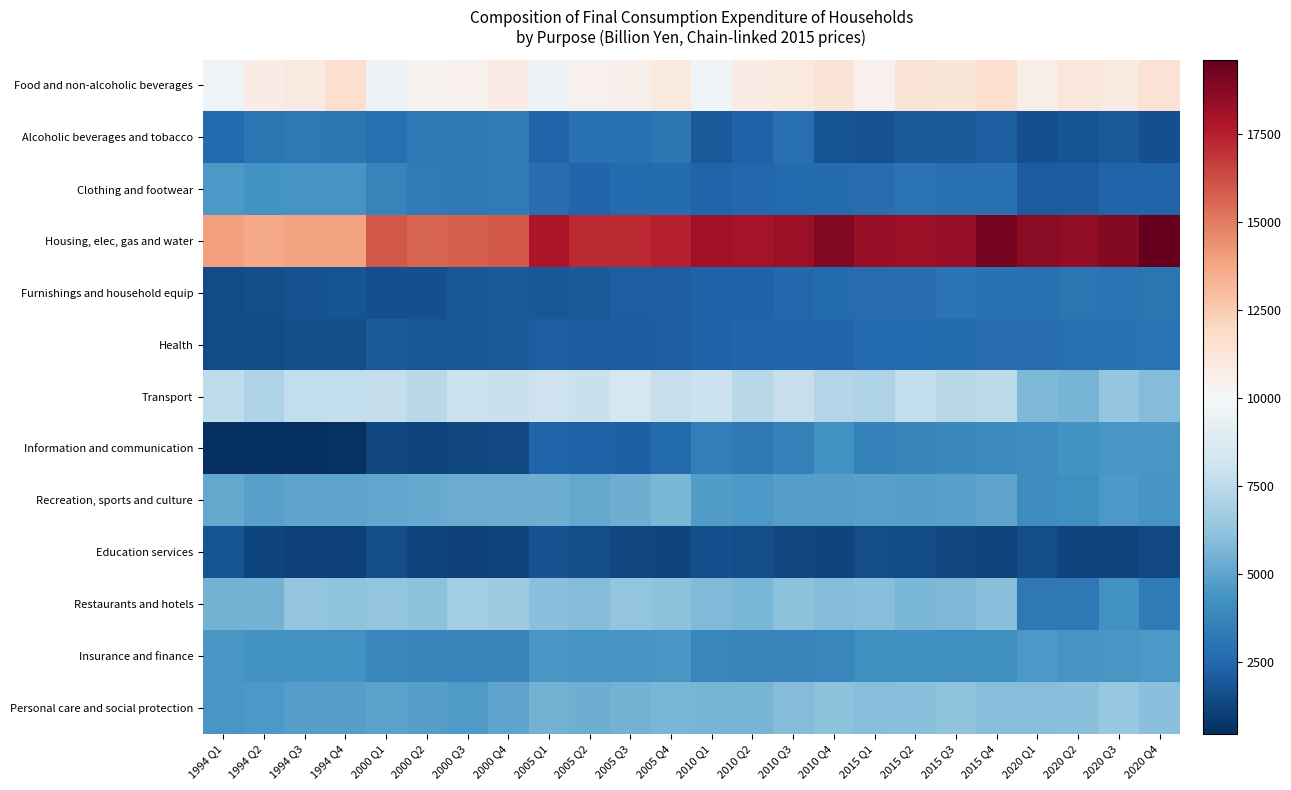

Reading left to right, list all the values displayed in this chart.

Food and non-alcoholic beverages: 1994 Q1=9688.9	1994 Q2=10779.0	1994 Q3=10917.6	1994 Q4=11637.4	2000 Q1=9573.4	2000 Q2=10321.7	2000 Q3=10472.4	2000 Q4=10849.0	2005 Q1=9548.7	2005 Q2=10423.4	2005 Q3=10502.7	2005 Q4=10944.1	2010 Q1=9793.7	2010 Q2=10736.5	2010 Q3=10966.2	2010 Q4=11250.8	2015 Q1=10438.9	2015 Q2=11250.4	2015 Q3=11209.2	2015 Q4=11673.8	2020 Q1=10652.1	2020 Q2=11114.7	2020 Q3=10905.3	2020 Q4=11403.9
Alcoholic beverages and tobacco: 1994 Q1=2618.4	1994 Q2=3048.0	1994 Q3=3188.5	1994 Q4=3144.5	2000 Q1=2843.4	2000 Q2=3173.5	2000 Q3=3215.1	2000 Q4=3322.7	2005 Q1=2380.3	2005 Q2=2874.8	2005 Q3=2912.7	2005 Q4=3084.4	2010 Q1=1987.2	2010 Q2=2285.6	2010 Q3=2809.9	2010 Q4=1774.9	2015 Q1=1711.2	2015 Q2=1986.3	2015 Q3=1997.5	2015 Q4=2149.3	2020 Q1=1632.4	2020 Q2=1744.9	2020 Q3=1983.9	2020 Q4=1617.7
Clothing and footwear: 1994 Q1=4547.4	1994 Q2=4332.1	1994 Q3=4355.9	1994 Q4=4375.4	2000 Q1=3633.8	2000 Q2=3247.9	2000 Q3=3218.4	2000 Q4=3301.7	2005 Q1=2758.8	2005 Q2=2422.3	2005 Q3=2581.7	2005 Q4=2634.8	2010 Q1=2377.0	2010 Q2=2548.0	2010 Q3=2595.5	2010 Q4=2680.7	2015 Q1=2725.6	2015 Q2=2946.5	2015 Q3=2825.6	2015 Q4=2894.6	2020 Q1=2092.8	2020 Q2=2074.0	2020 Q3=2391.0	2020 Q4=2392.7
Housing, elec, gas and water: 1994 Q1=13983.7	1994 Q2=13678.6	1994 Q3=13923.3	1994 Q4=13916.3	2000 Q1=16011.2	2000 Q2=15611.8	2000 Q3=15790.3	2000 Q4=15932.7	2005 Q1=17774.4	2005 Q2=17163.2	2005 Q3=17181.7	2005 Q4=17480.2	2010 Q1=18104.5	2010 Q2=18015.0	2010 Q3=18218.2	2010 Q4=18925.0	2015 Q1=18382.6	2015 Q2=18246.2	2015 Q3=18430.3	2015 Q4=19224.2	2020 Q1=18699.7	2020 Q2=18543.9	2020 Q3=18808.9	2020 Q4=19613.0
Furnishings and household equip: 1994 Q1=1446.7	1994 Q2=1524.5	1994 Q3=1693.5	1994 Q4=1769.6	2000 Q1=1659.7	2000 Q2=1638.1	2000 Q3=1830.8	2000 Q4=1970.6	2005 Q1=1908.0	2005 Q2=2020.7	2005 Q3=2167.4	2005 Q4=2146.5	2010 Q1=2279.4	2010 Q2=2311.7	2010 Q3=2523.7	2010 Q4=2652.0	2015 Q1=2743.8	2015 Q2=2730.1	2015 Q3=2990.4	2015 Q4=2889.1	2020 Q1=2932.0	2020 Q2=3038.0	2020 Q3=2991.8	2020 Q4=3066.1
Health: 1994 Q1=1481.3	1994 Q2=1503.8	1994 Q3=1542.5	1994 Q4=1561.0	2000 Q1=1979.1	2000 Q2=1869.5	2000 Q3=1880.6	2000 Q4=1964.6	2005 Q1=2116.3	2005 Q2=2087.4	2005 Q3=2074.2	2005 Q4=2170.8	2010 Q1=2305.7	2010 Q2=2340.0	2010 Q3=2386.6	2010 Q4=2434.8	2015 Q1=2619.9	2015 Q2=2627.7	2015 Q3=2642.7	2015 Q4=2776.0	2020 Q1=2752.4	2020 Q2=2846.2	2020 Q3=2921.4	2020 Q4=2959.4
Transport: 1994 Q1=7635.5	1994 Q2=7064.8	1994 Q3=7701.9	1994 Q4=7684.3	2000 Q1=7791.6	2000 Q2=7392.6	2000 Q3=7969.4	2000 Q4=7908.5	2005 Q1=8083.1	2005 Q2=7873.2	2005 Q3=8319.0	2005 Q4=7812.1	2010 Q1=7963.8	2010 Q2=7381.4	2010 Q3=7868.4	2010 Q4=7199.7	2015 Q1=7081.3	2015 Q2=7671.5	2015 Q3=7383.5	2015 Q4=7564.7	2020 Q1=5724.6	2020 Q2=5589.1	2020 Q3=6300.5	2020 Q4=5915.6
Information and communication: 1994 Q1=476.5	1994 Q2=465.1	1994 Q3=496.0	1994 Q4=545.5	2000 Q1=1326.6	2000 Q2=1179.7	2000 Q3=1329.4	2000 Q4=1395.3	2005 Q1=2399.7	2005 Q2=2321.5	2005 Q3=2189.2	2005 Q4=2648.1	2010 Q1=3425.6	2010 Q2=3195.3	2010 Q3=3557.3	2010 Q4=4241.9	2015 Q1=3574.2	2015 Q2=3700.5	2015 Q3=3831.3	2015 Q4=3956.0	2020 Q1=4089.2	2020 Q2=4291.0	2020 Q3=4458.0	2020 Q4=4467.1
Recreation, sports and culture: 1994 Q1=5140.9	1994 Q2=4811.9	1994 Q3=4998.5	1994 Q4=4975.2	2000 Q1=5074.6	2000 Q2=5180.1	2000 Q3=5283.4	2000 Q4=5278.8	2005 Q1=5347.9	2005 Q2=5168.4	2005 Q3=5388.3	2005 Q4=5636.2	2010 Q1=4706.6	2010 Q2=4554.6	2010 Q3=4801.3	2010 Q4=4761.5	2015 Q1=4811.1	2015 Q2=4739.7	2015 Q3=4818.0	2015 Q4=4966.6	2020 Q1=4099.2	2020 Q2=4155.8	2020 Q3=4513.3	2020 Q4=4417.5
Education services: 1994 Q1=1763.9	1994 Q2=1278.6	1994 Q3=1126.7	1994 Q4=1109.0	2000 Q1=1582.4	2000 Q2=1270.4	2000 Q3=1080.4	2000 Q4=1144.9	2005 Q1=1668.1	2005 Q2=1517.8	2005 Q3=1334.2	2005 Q4=1219.9	2010 Q1=1595.0	2010 Q2=1536.8	2010 Q3=1296.0	2010 Q4=1242.6	2015 Q1=1538.2	2015 Q2=1503.2	2015 Q3=1310.1	2015 Q4=1203.9	2020 Q1=1559.3	2020 Q2=1217.7	2020 Q3=1190.0	2020 Q4=1417.5
Restaurants and hotels: 1994 Q1=5551.1	1994 Q2=5547.7	1994 Q3=6287.9	1994 Q4=6155.3	2000 Q1=6227.4	2000 Q2=6103.6	2000 Q3=6716.7	2000 Q4=6585.9	2005 Q1=6024.7	2005 Q2=5919.3	2005 Q3=6279.5	2005 Q4=6148.7	2010 Q1=5833.1	2010 Q2=5656.8	2010 Q3=6084.7	2010 Q4=5875.2	2015 Q1=5990.6	2015 Q2=5636.3	2015 Q3=5702.3	2015 Q4=6027.4	2020 Q1=3178.6	2020 Q2=3231.6	2020 Q3=4234.4	2020 Q4=3268.3
Insurance and finance: 1994 Q1=4477.7	1994 Q2=4307.4	1994 Q3=4287.5	1994 Q4=4215.6	2000 Q1=3794.4	2000 Q2=3706.3	2000 Q3=3678.4	2000 Q4=3693.5	2005 Q1=4462.3	2005 Q2=4392.6	2005 Q3=4374.2	2005 Q4=4499.5	2010 Q1=3790.9	2010 Q2=3753.8	2010 Q3=3696.2	2010 Q4=3797.7	2015 Q1=4155.1	2015 Q2=4189.2	2015 Q3=4192.5	2015 Q4=4142.7	2020 Q1=4568.5	2020 Q2=4424.0	2020 Q3=4473.2	2020 Q4=4535.6
Personal care and social protection: 1994 Q1=4463.2	1994 Q2=4552.2	1994 Q3=4753.3	1994 Q4=4758.2	2000 Q1=4889.8	2000 Q2=4742.7	2000 Q3=4582.6	2000 Q4=4972.2	2005 Q1=5525.0	2005 Q2=5388.7	2005 Q3=5502.2	2005 Q4=5664.6	2010 Q1=5615.4	2010 Q2=5621.2	2010 Q3=5882.7	2010 Q4=6105.3	2015 Q1=5948.7	2015 Q2=6015.8	2015 Q3=6175.4	2015 Q4=6000.0	2020 Q1=5991.0	2020 Q2=6057.9	2020 Q3=6400.7	2020 Q4=6071.9